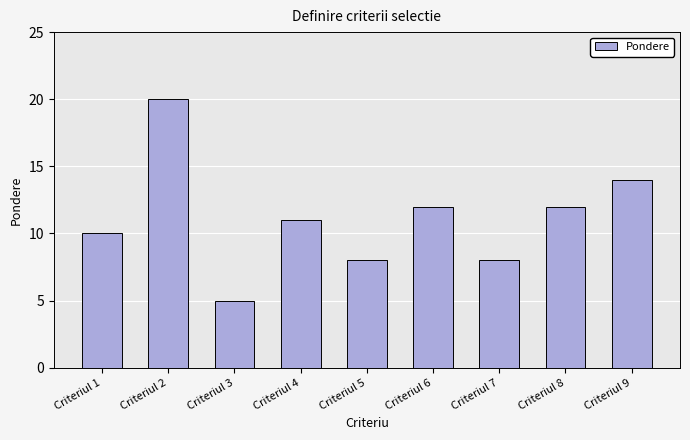

How many series are shown in this chart?

1